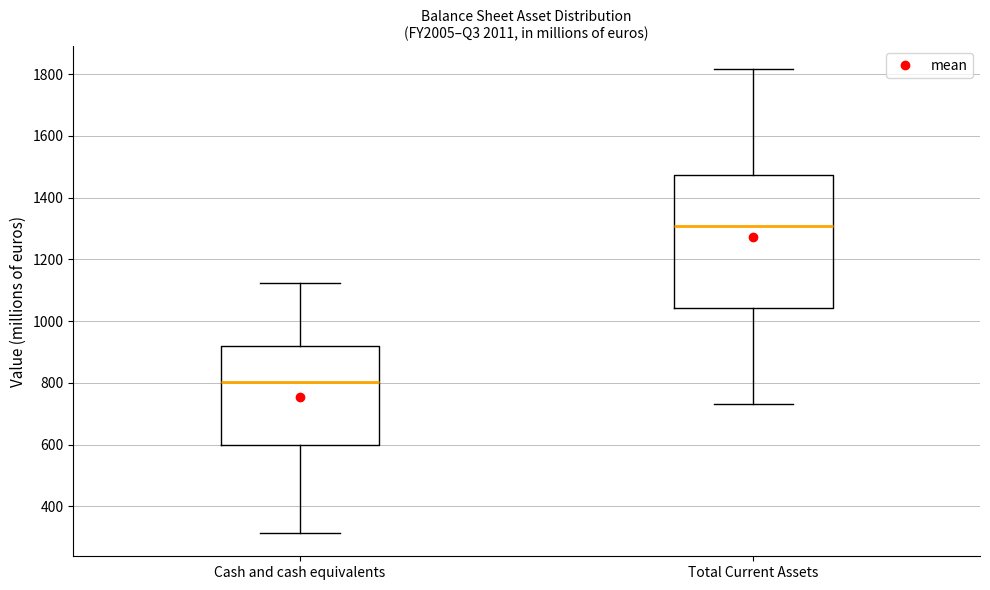

Which box is the tallest, from its lower edge to its upper edge?

Total Current Assets